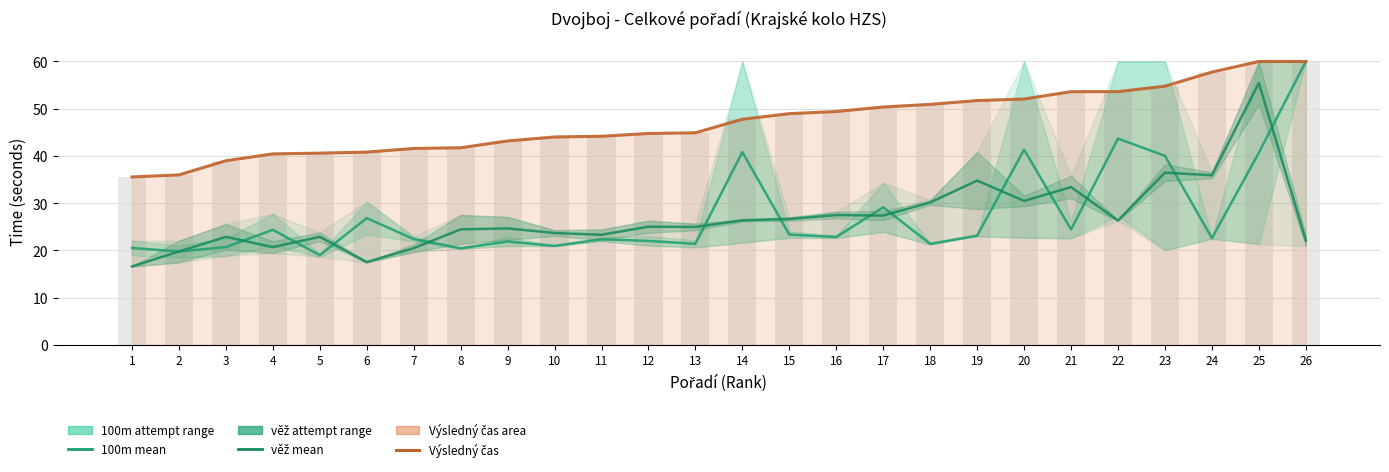

Which series has the largest total across all categories?

Výsledný čas